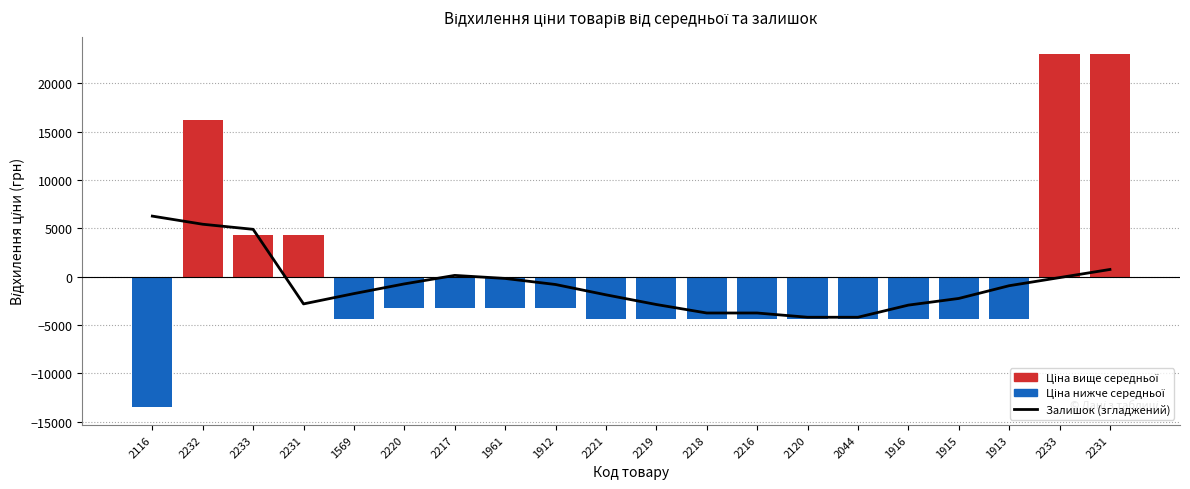

Where is Відхилення ціни від середньої nearest to the value 4733?

2233